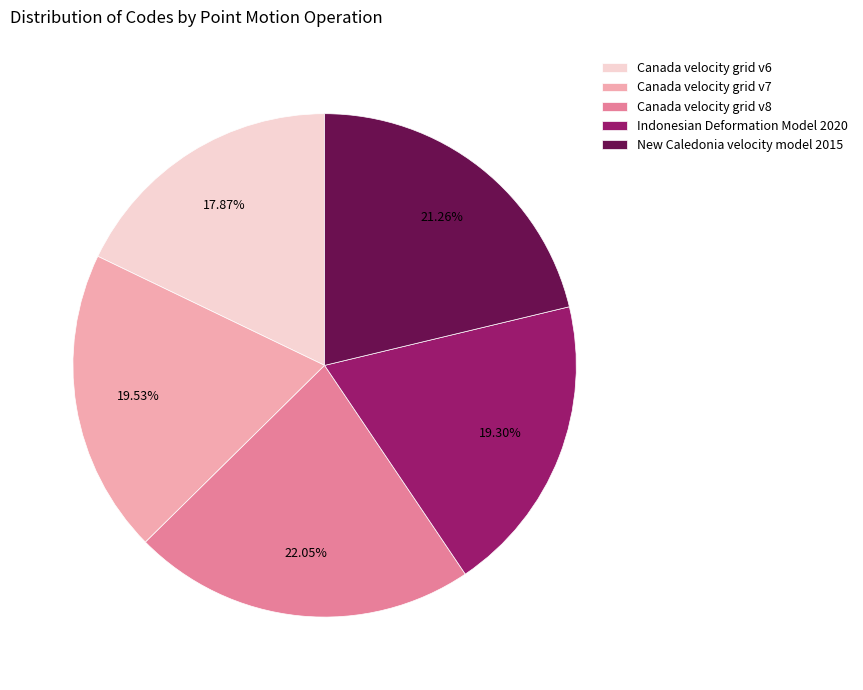

How many segments does this pie chart have?

5